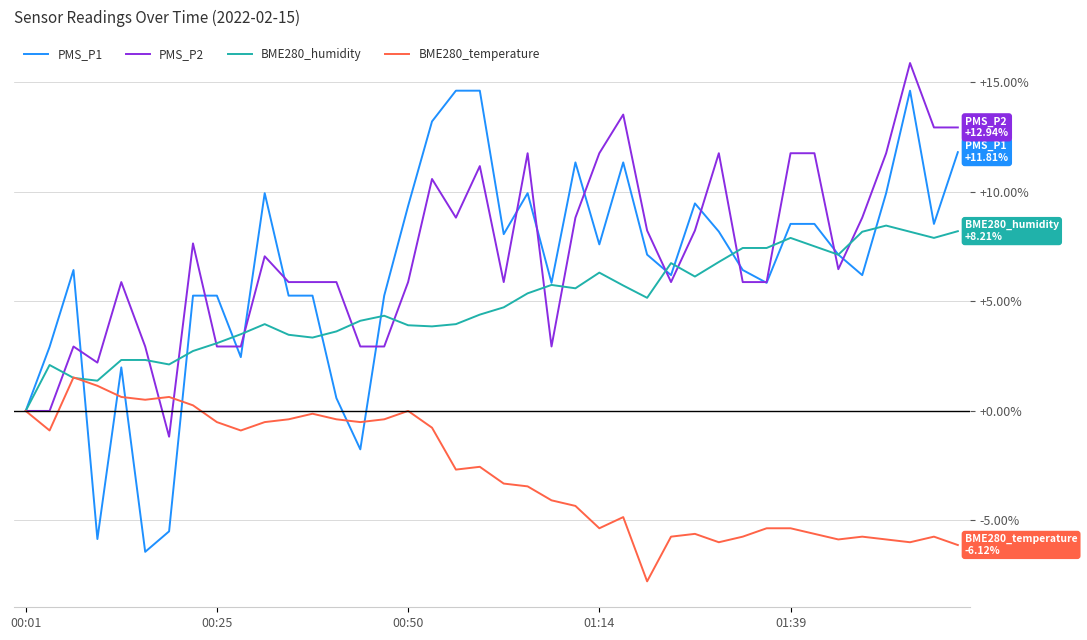

Which series has the largest range (max minus min)?

PMS_P1